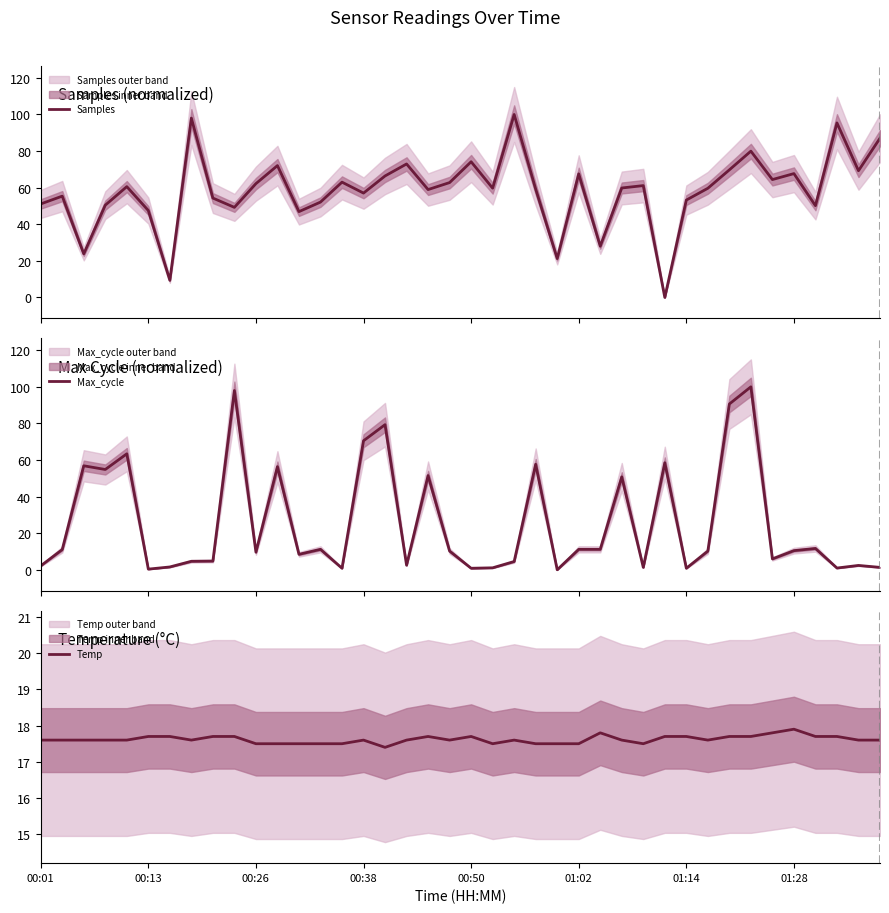

What is the difference between the second highest and second lowest values in the Samples series?

88.7